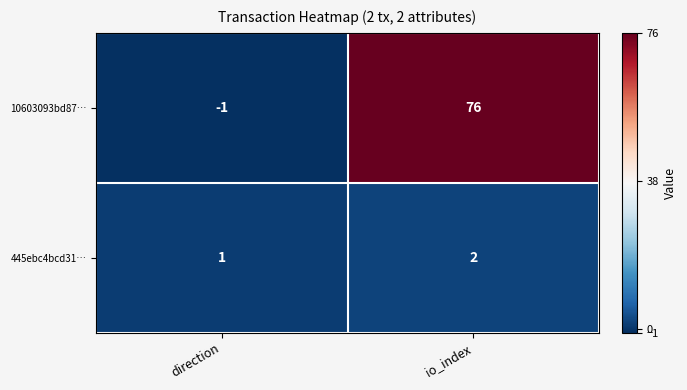

The 445ebc4bcd31… series shows 2 at io_index. True or false?

True